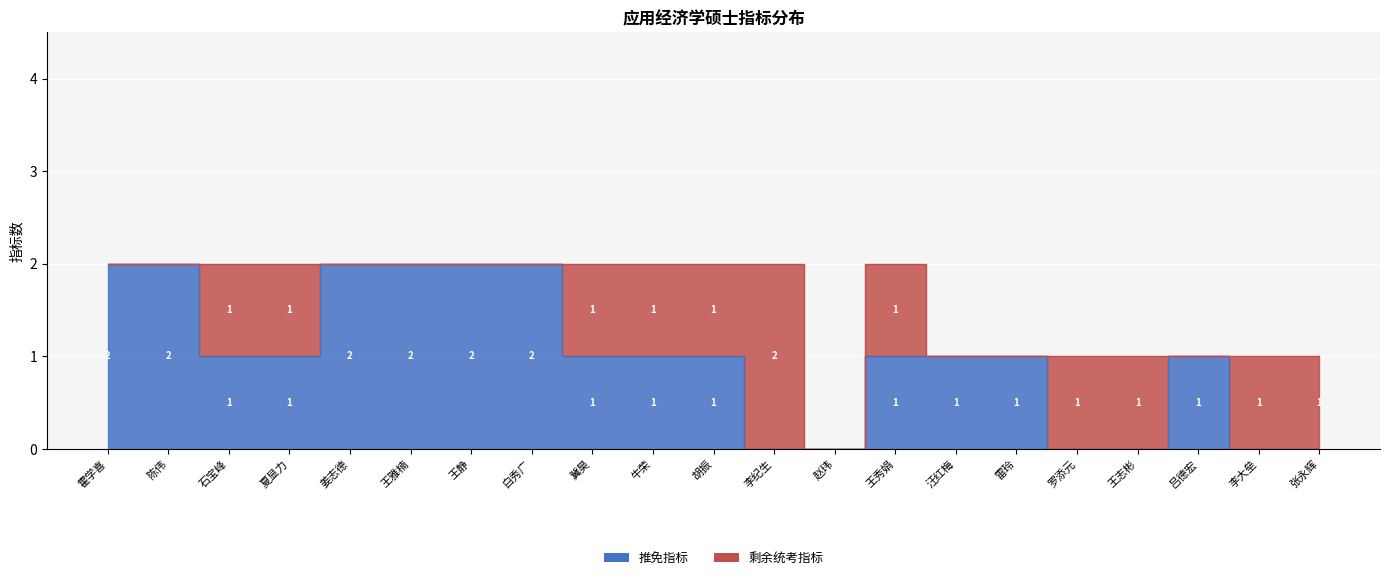

Rank the categories by value from highest to lowest.

霍学喜, 陈伟, 姜志德, 王雅楠, 王静, 白秀广, 石宝峰, 夏显力, 冀昊, 牛荣, 胡振, 王秀娟, 汪红梅, 雷玲, 吕德宏, 李纪生, 赵玮, 罗添元, 王志彬, 李大垒, 张永辉